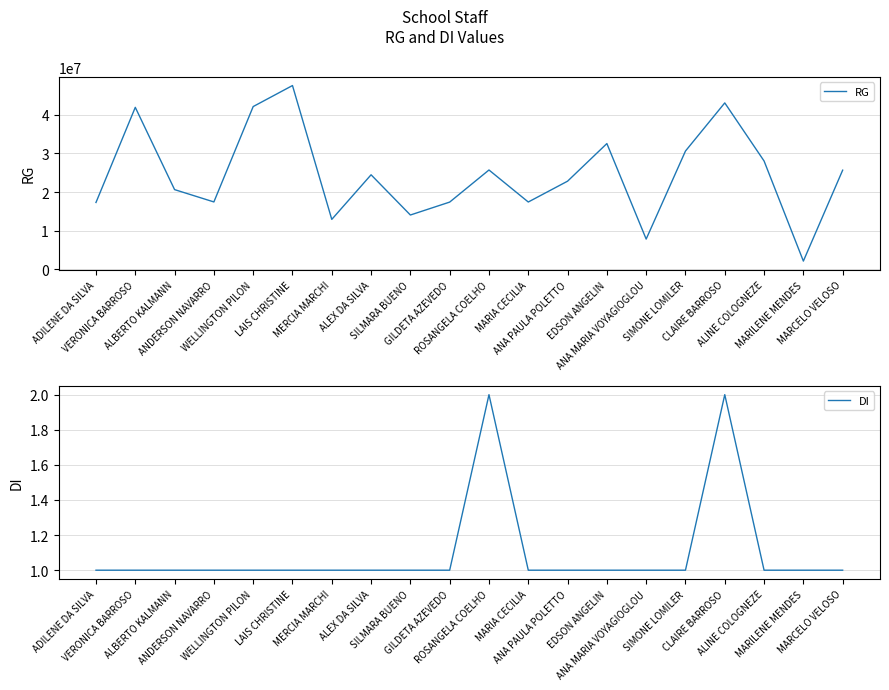

Where is DI nearest to the value 1?

ADILENE DA SILVA